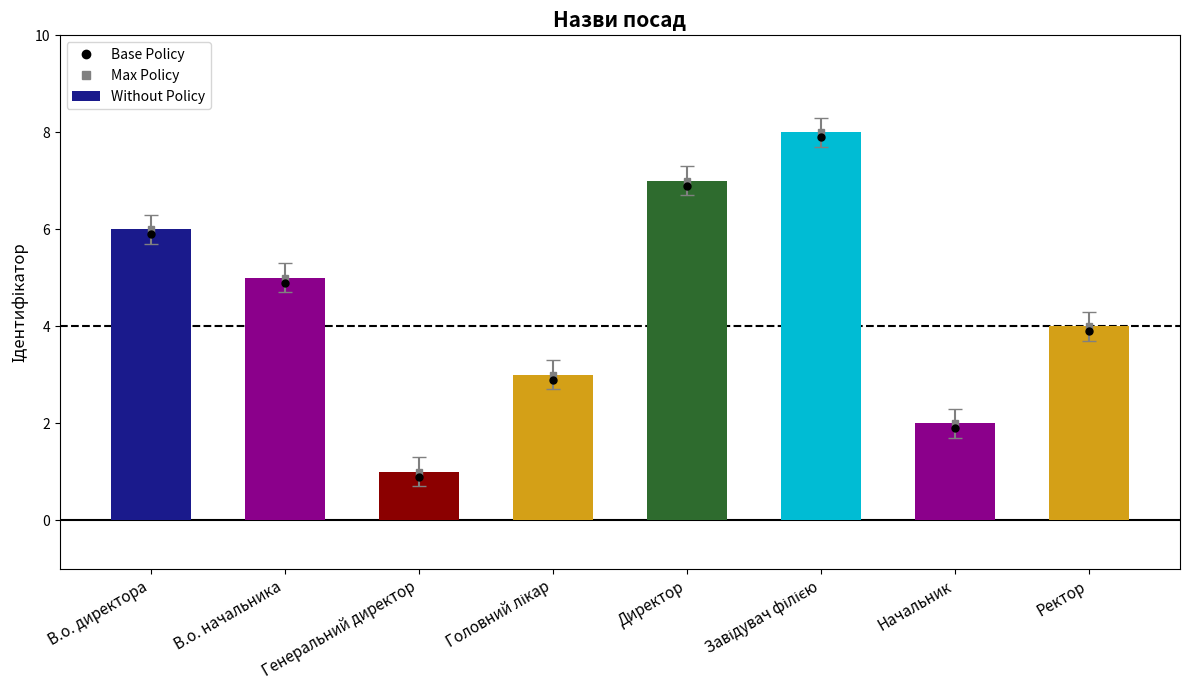

What is the ratio of the value at Ректор to the value at Генеральний директор?

4.0